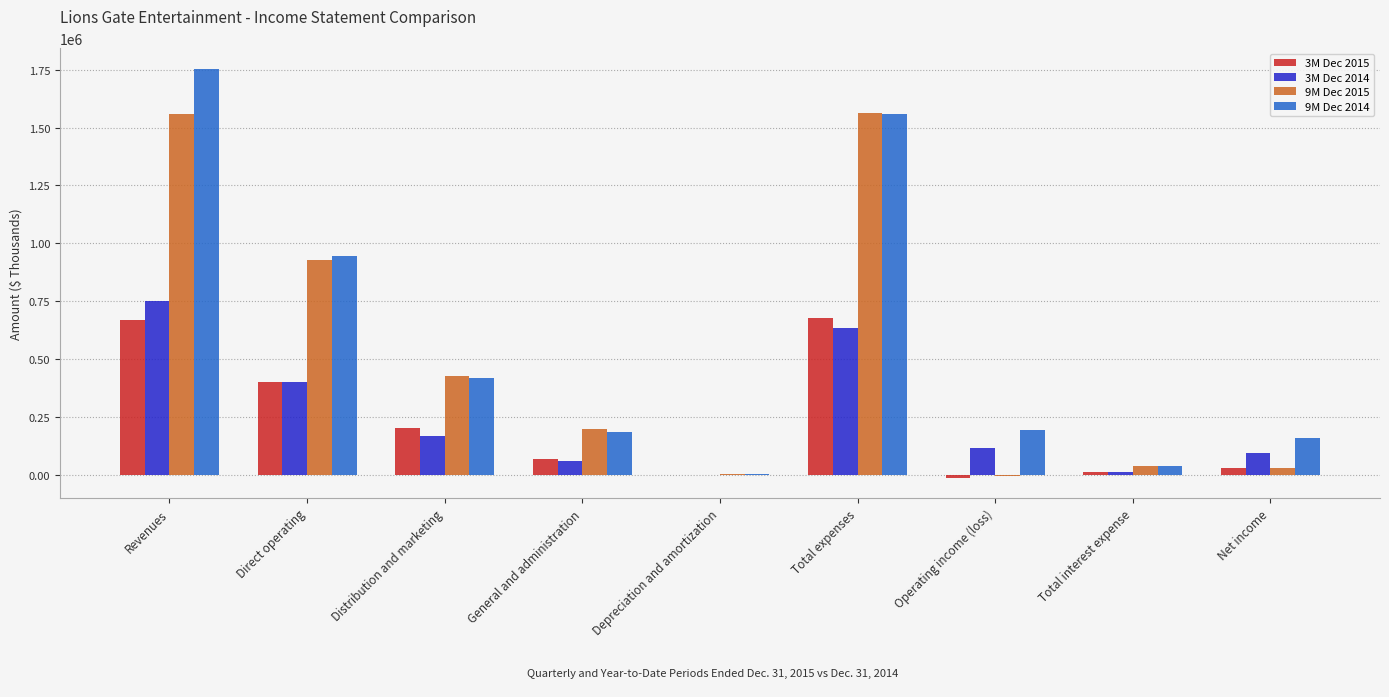

What is the difference between the 3M Dec 2015 values at Total interest expense and General and administration?

55914